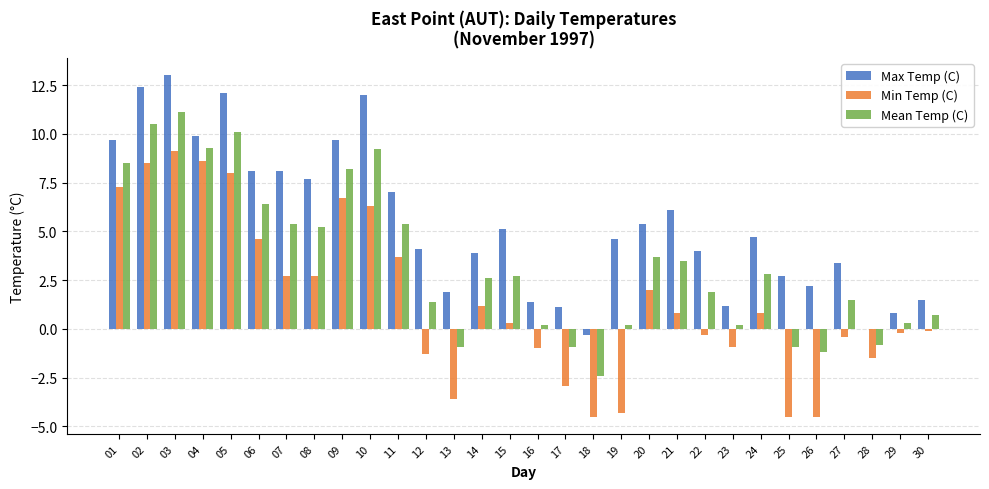

Are the bars horizontal?

No